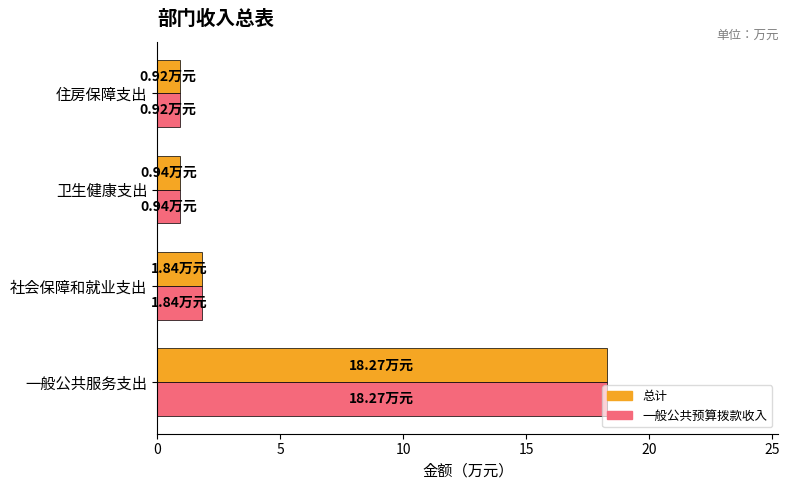

At which label does 总计 reach its peak?

一般公共服务支出